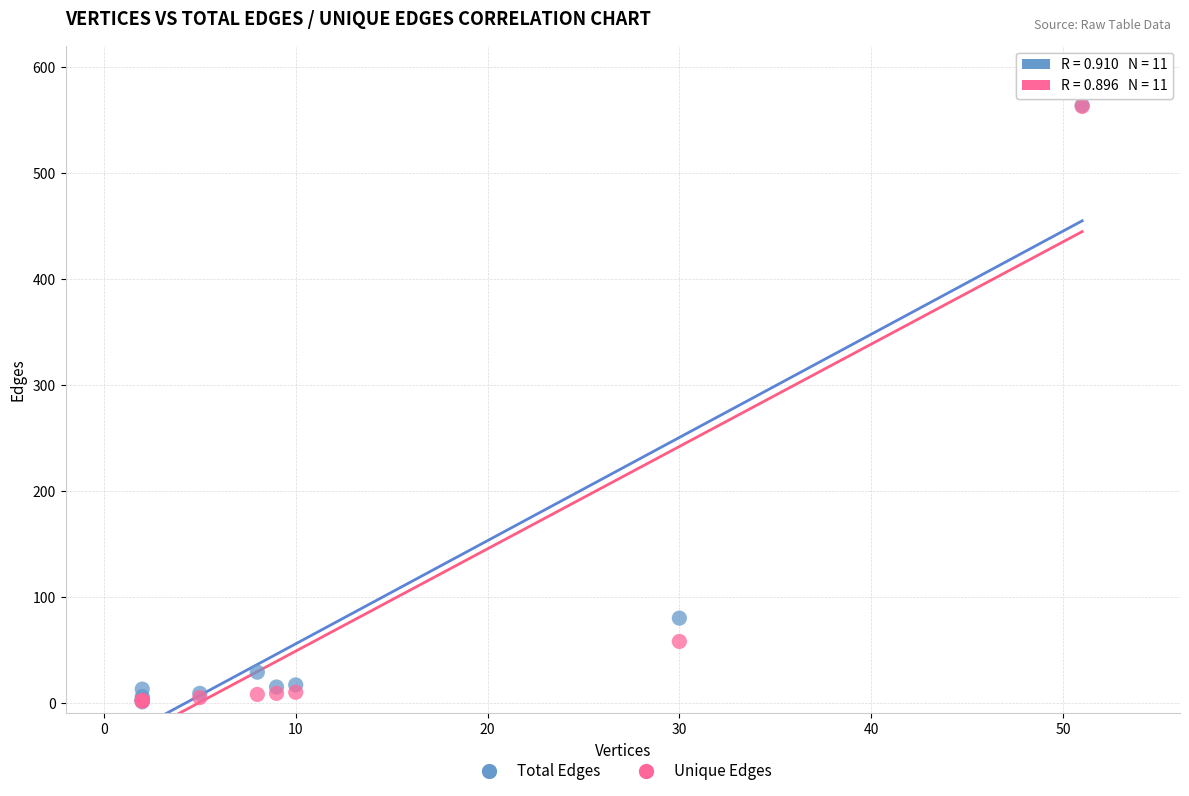

Which series has the widest spread of Y values?

Total Edges